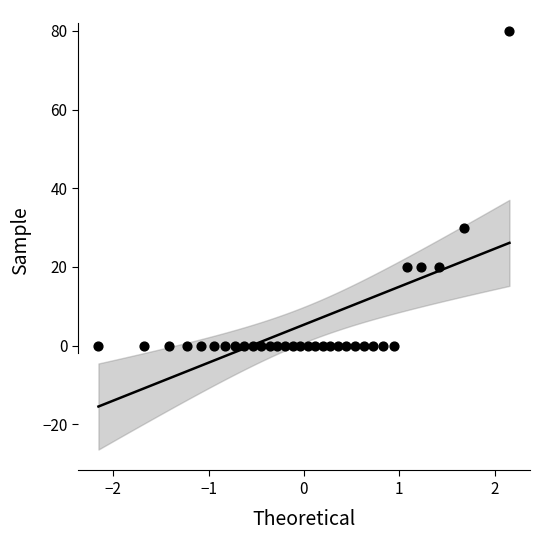

What Y value in the scatter plot is closest to 40?

30